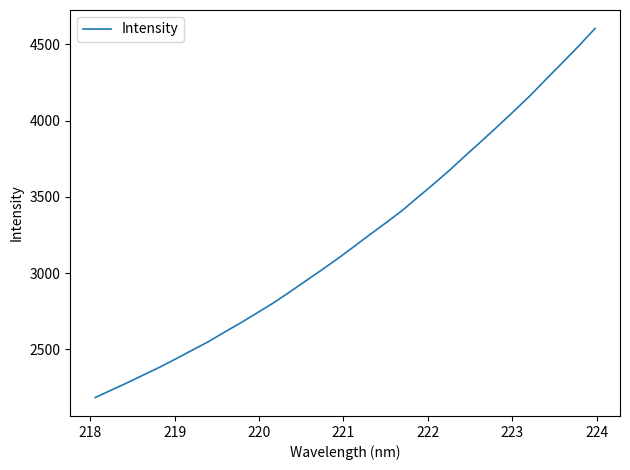

What is the greatest value displayed?

4605.2